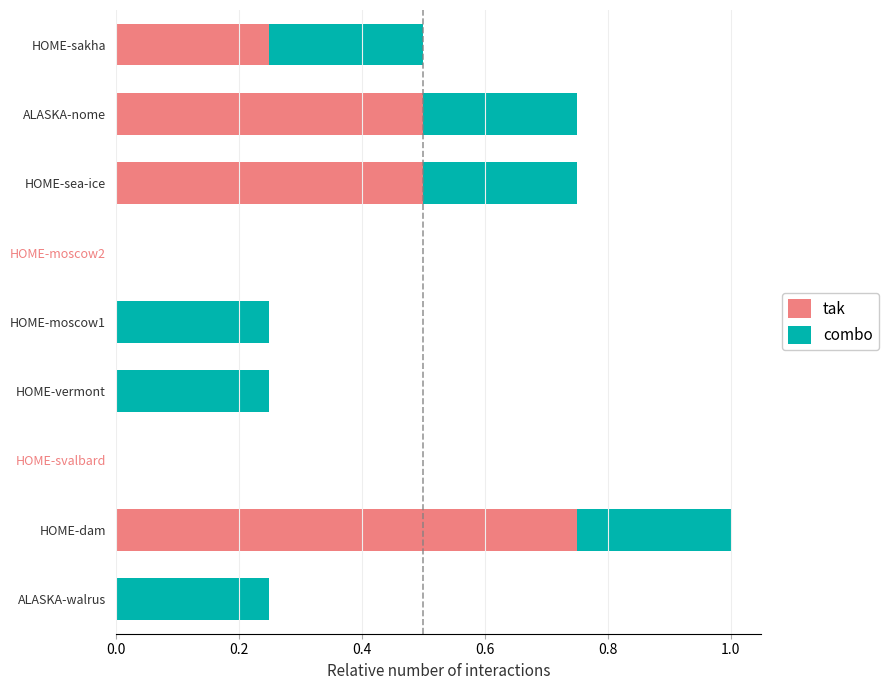

At which label does tak reach its peak?

HOME-dam